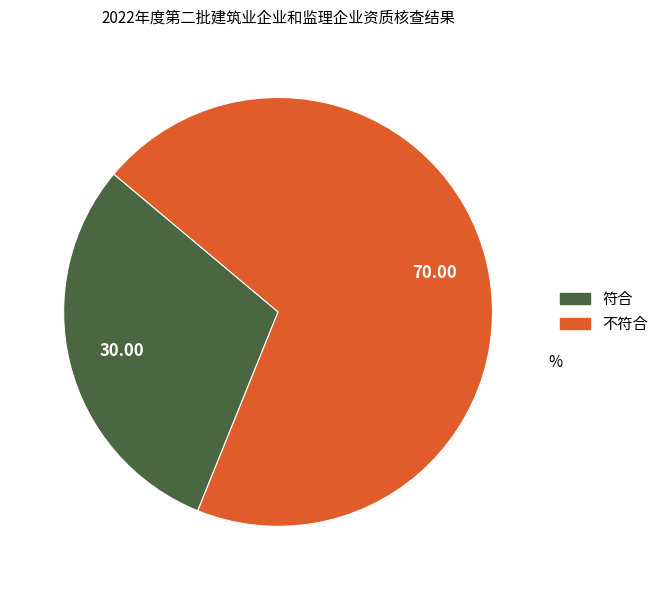

Which category accounts for the majority?

不符合